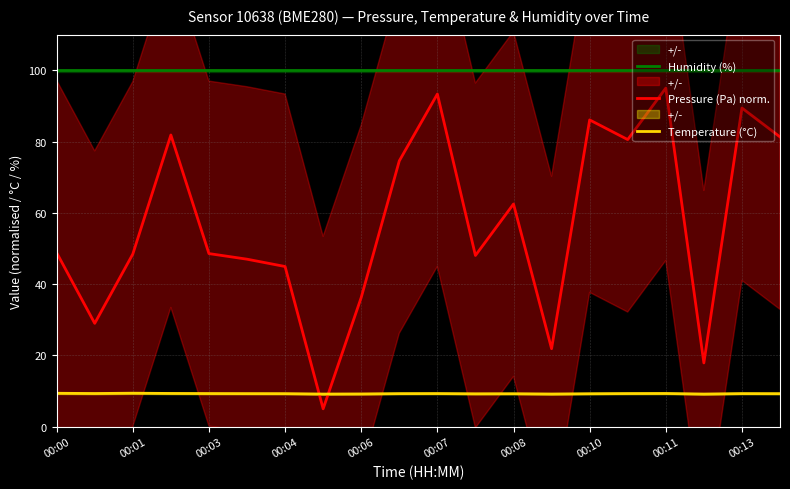

Is the value of Temperature (°C) at 00:13 greater than the value of Pressure (Pa) norm. at 14?

No